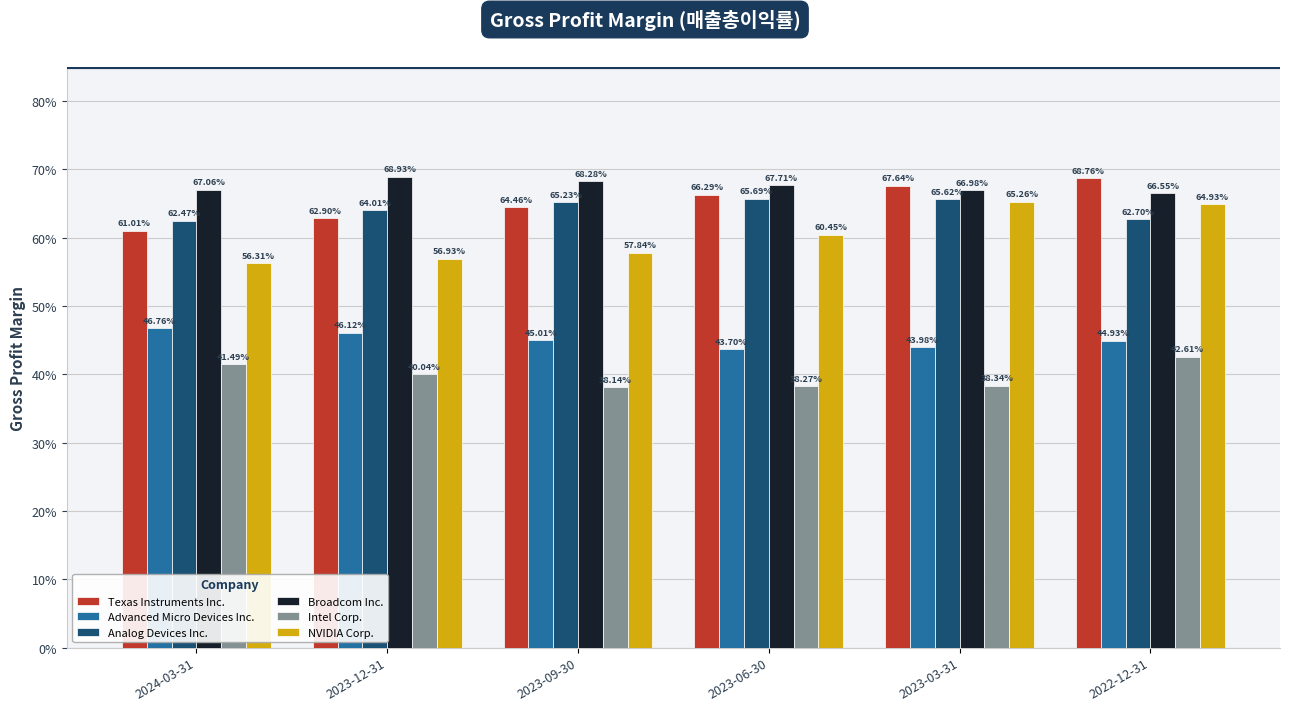

What are all the series names shown in the legend?

Texas Instruments Inc., Advanced Micro Devices Inc., Analog Devices Inc., Broadcom Inc., Intel Corp., NVIDIA Corp.